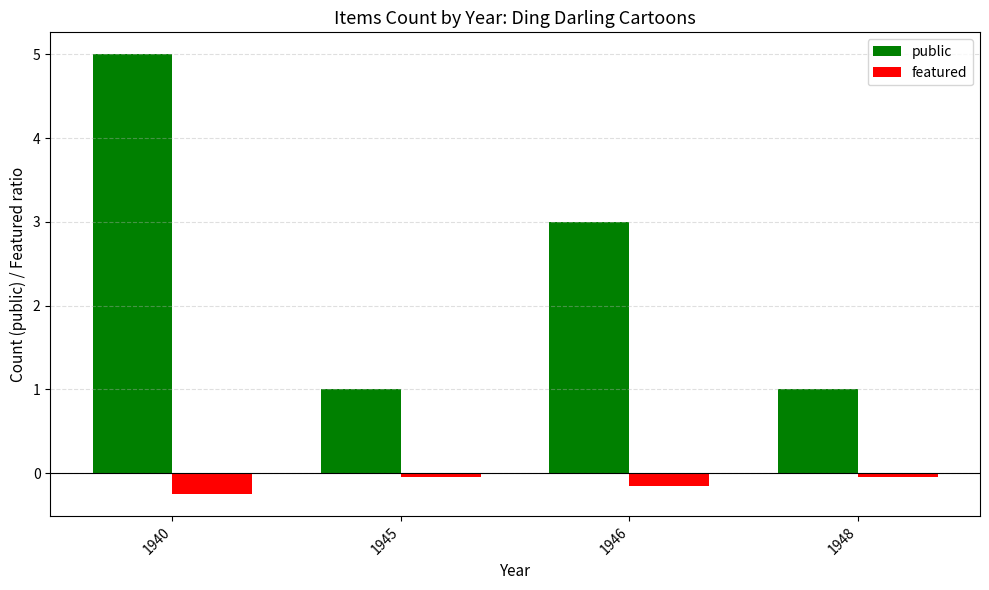

Rank the series at 1940 from lowest to highest value.

featured, public